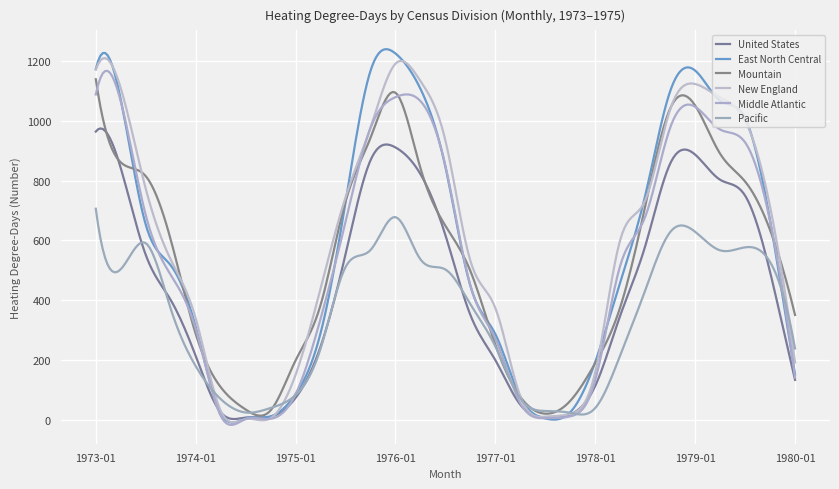

At which category is the sum across all series the highest?

1973-01